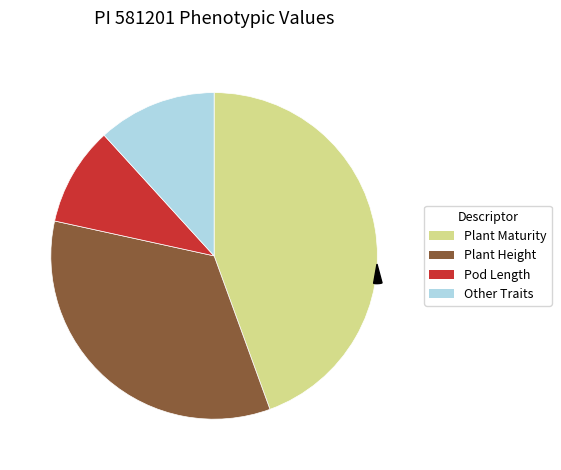

Is it true that Plant Maturity is 32% of the pie?

False